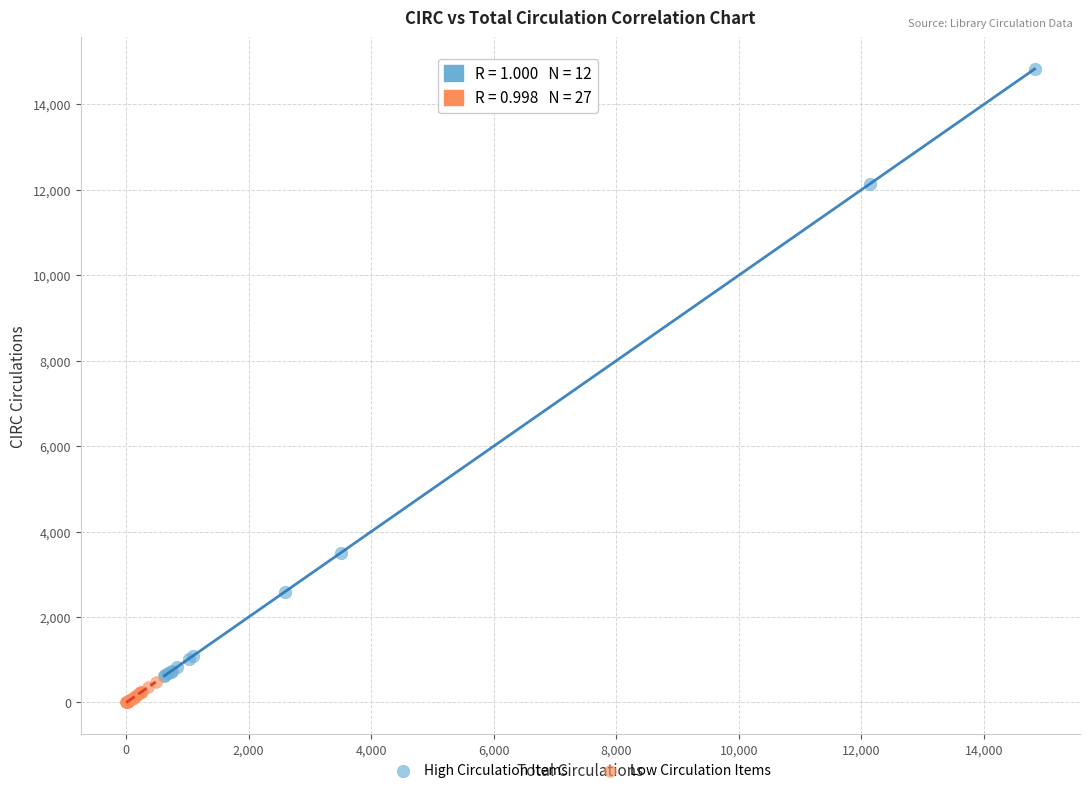

Which series has the largest Y range (max minus min)?

High Circulation Items